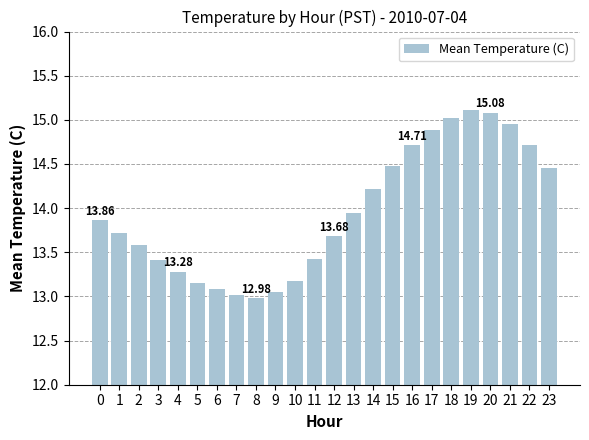

What is the value of the 16th bar from the left?

14.5